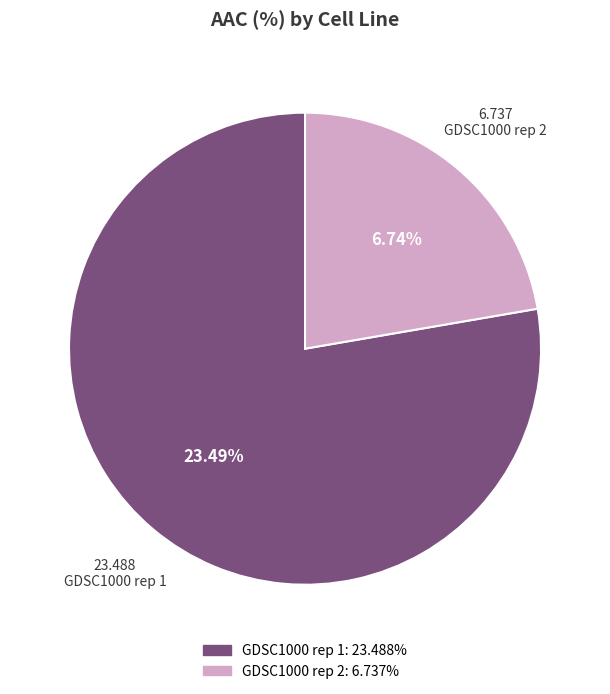

To the nearest percent, what is the average slice percentage?

50%